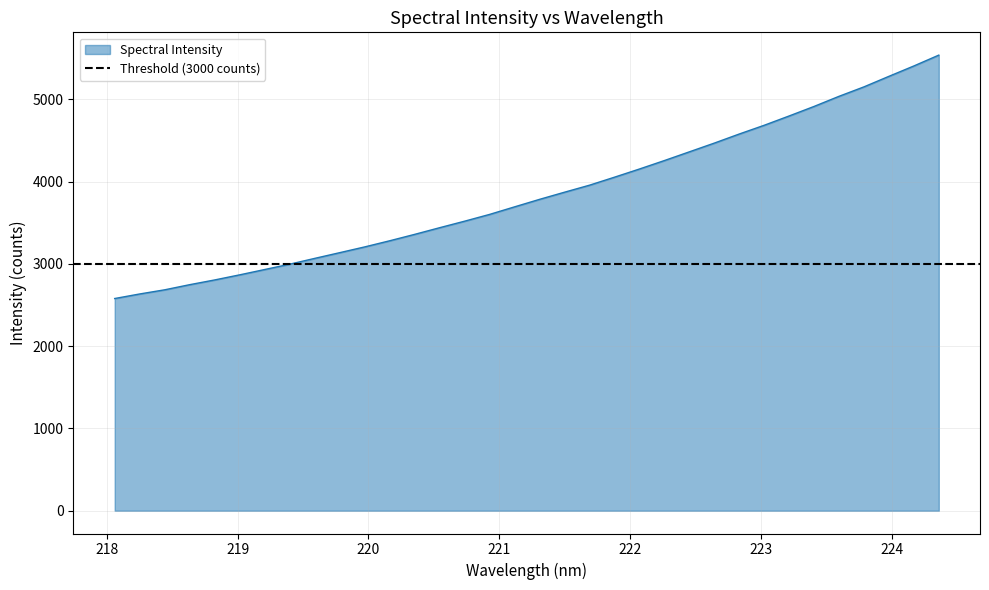

What is the minimum value shown in the chart?

2579.5